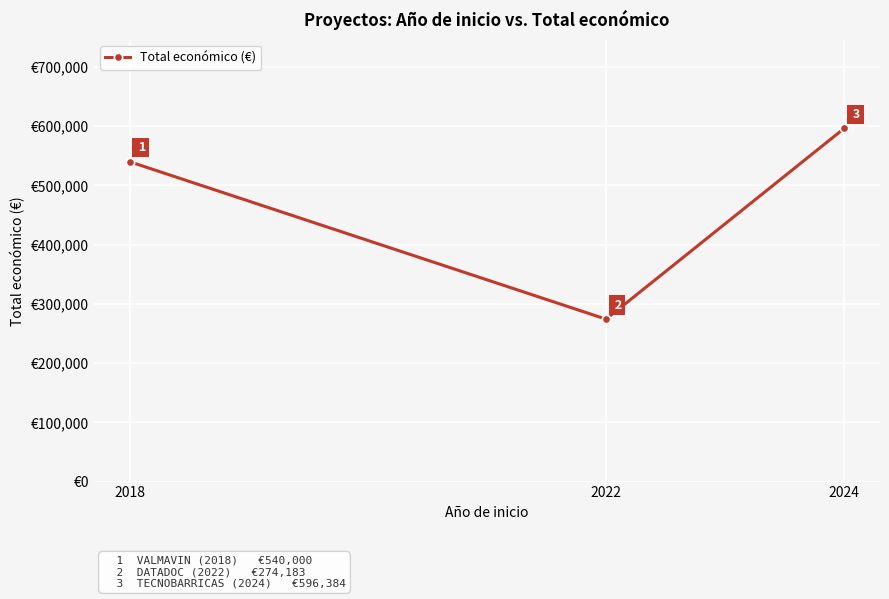

What is the sum of all values?

1410567